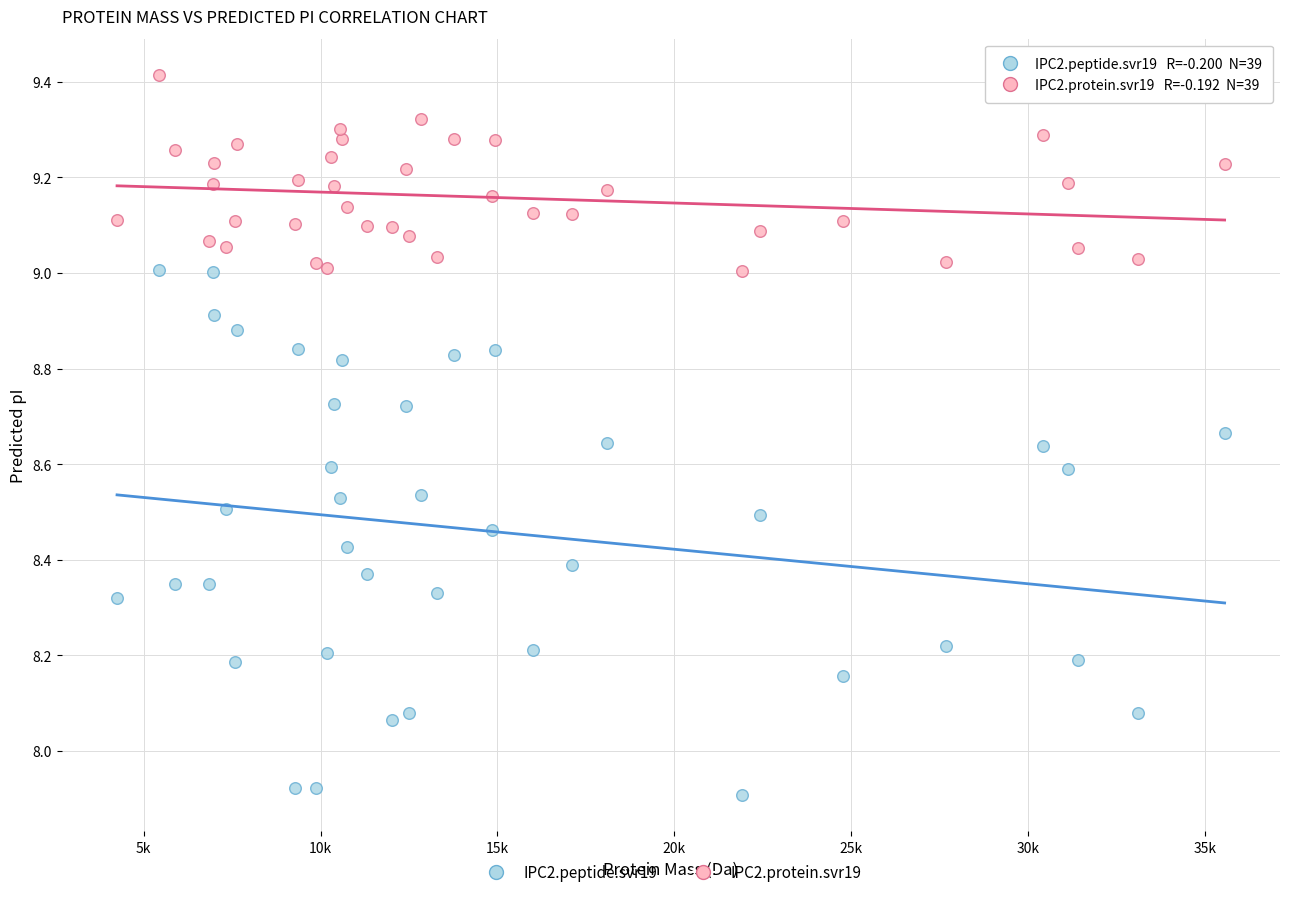

Which series has the largest Y range (max minus min)?

IPC2.peptide.svr19